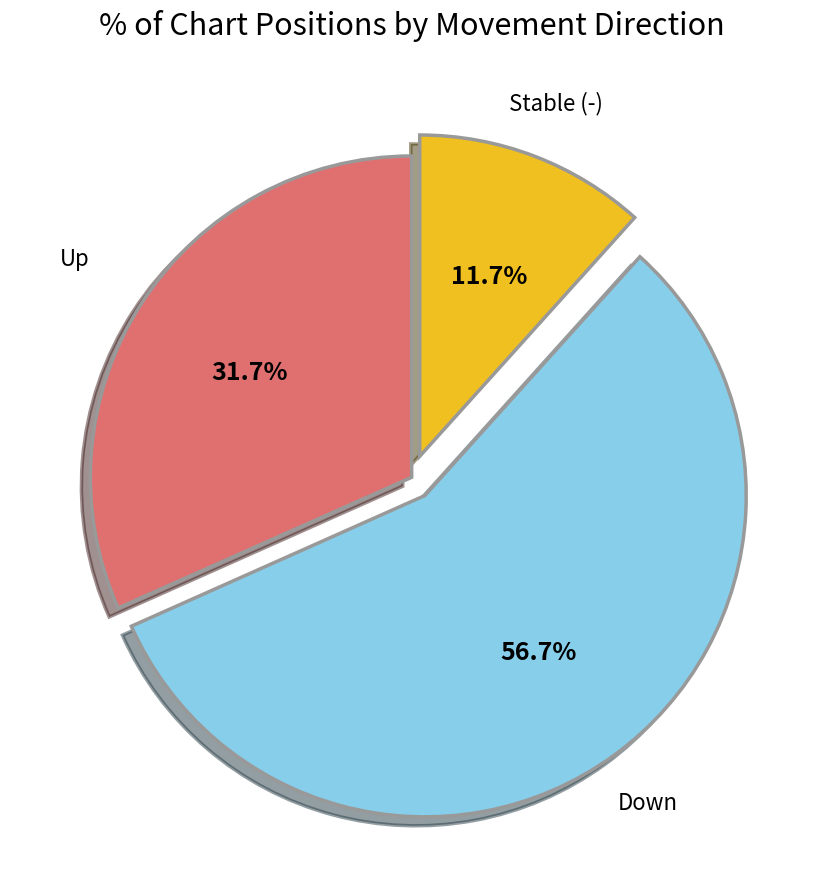

Does any single category account for the majority?

Yes